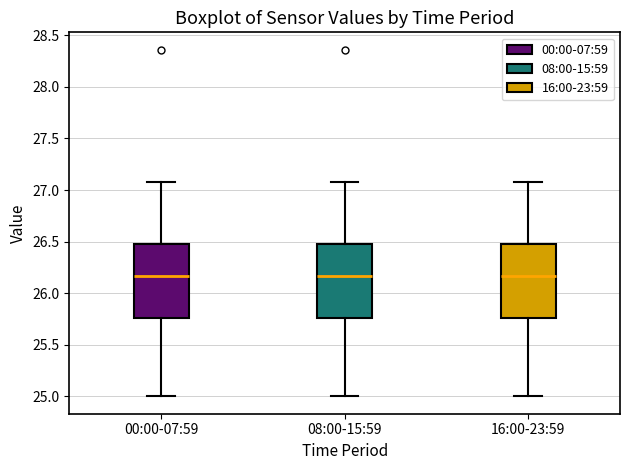

Where is the lower edge of the box for 00:00-07:59 on the y-axis? The values are not printed on the chart, so give them approximately, as read against the axis.

25.75